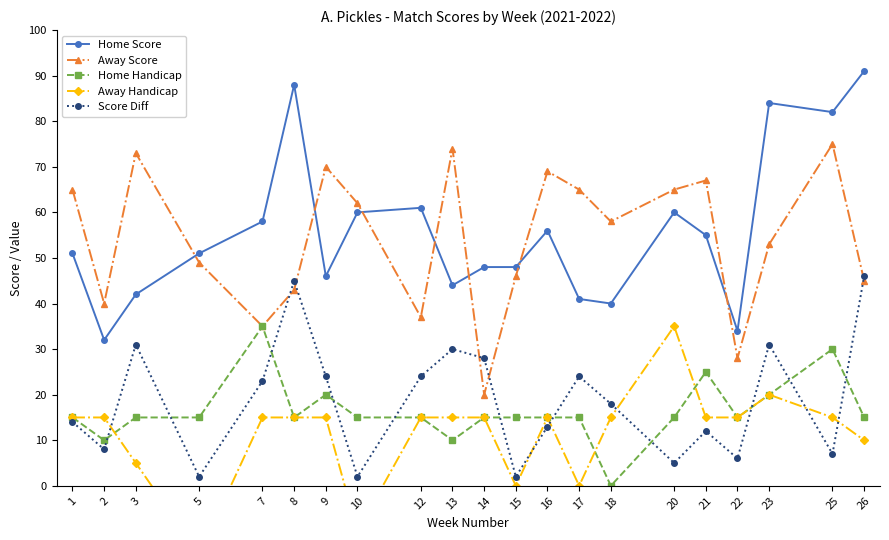

What is the spread (max minus min) of values at 9?

55